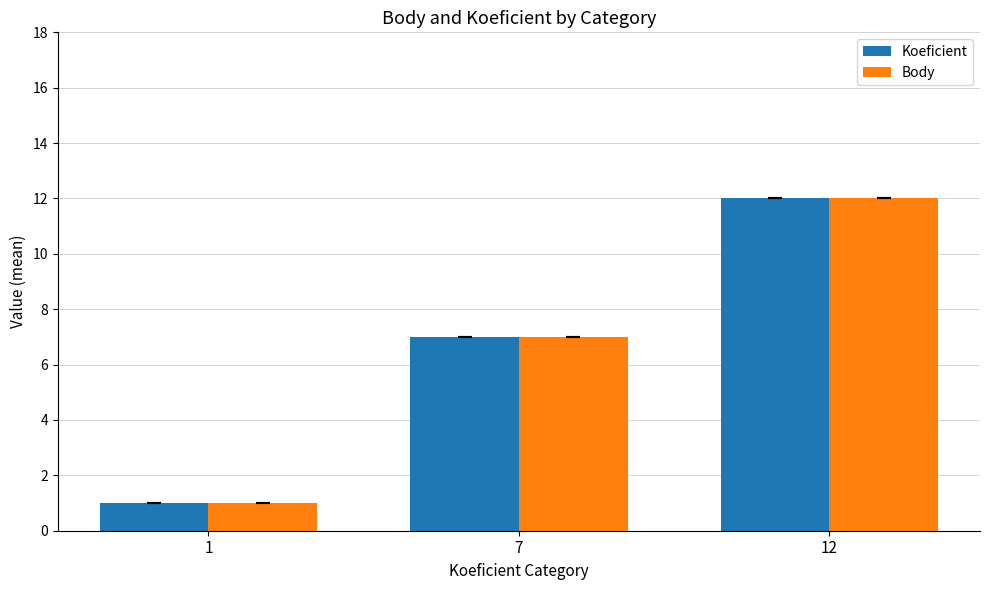

At which label is Body closest to 6?

7